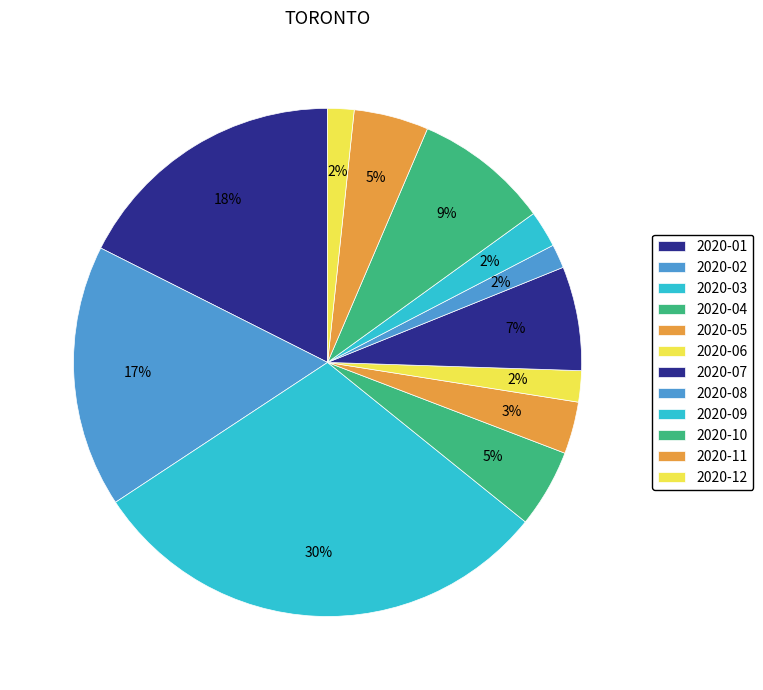

What percentage is the 2020-06 slice, to the nearest percent?

2%